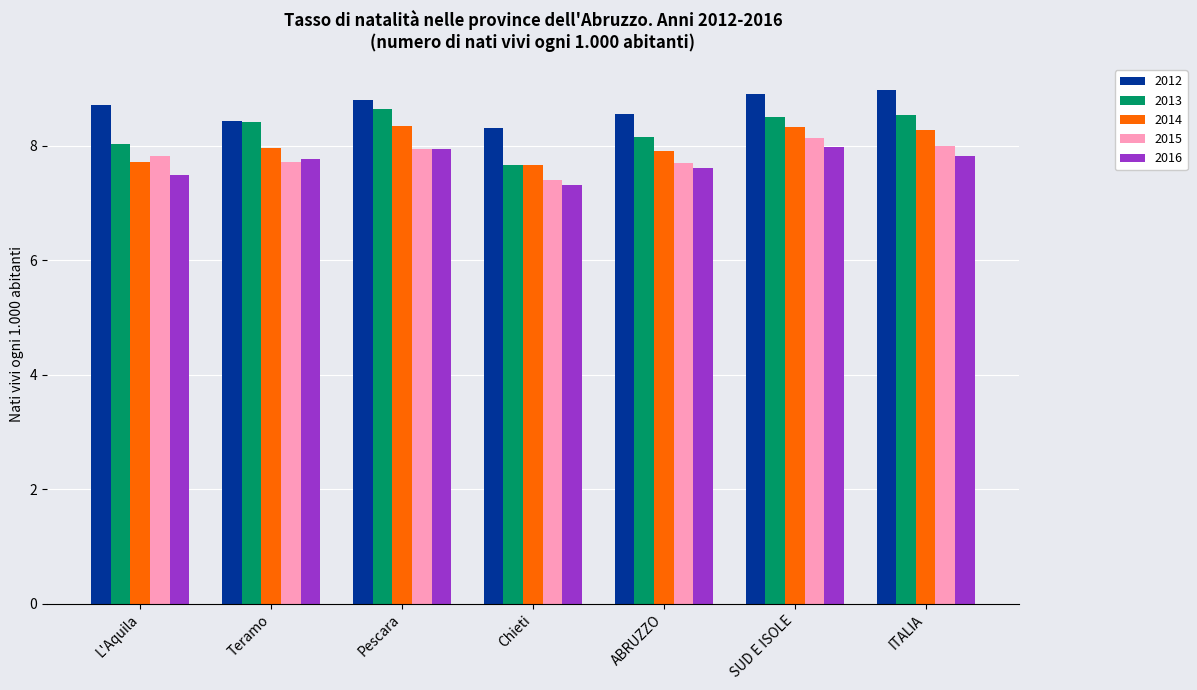

What are all the series names shown in the legend?

2012, 2013, 2014, 2015, 2016